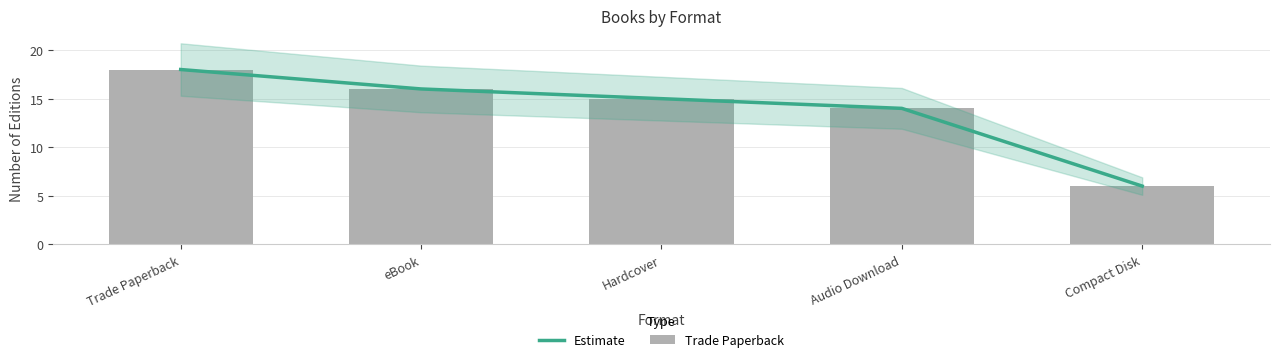

Reading right to left, transcribe all the data shown in this chart.

Estimate: 6	14	15	16	18
Trade Paperback: 6	14	15	16	18